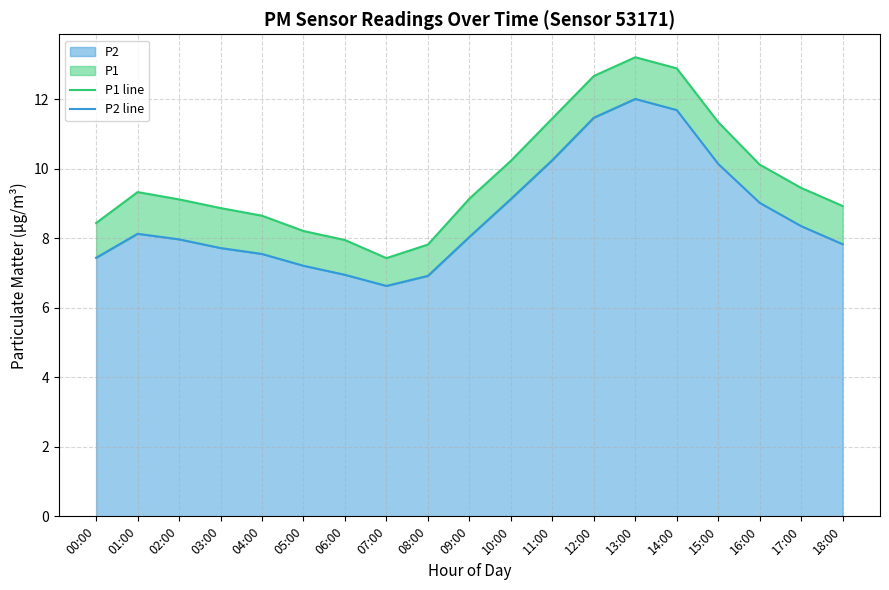

Read the P1 line value at 15:00.

11.3